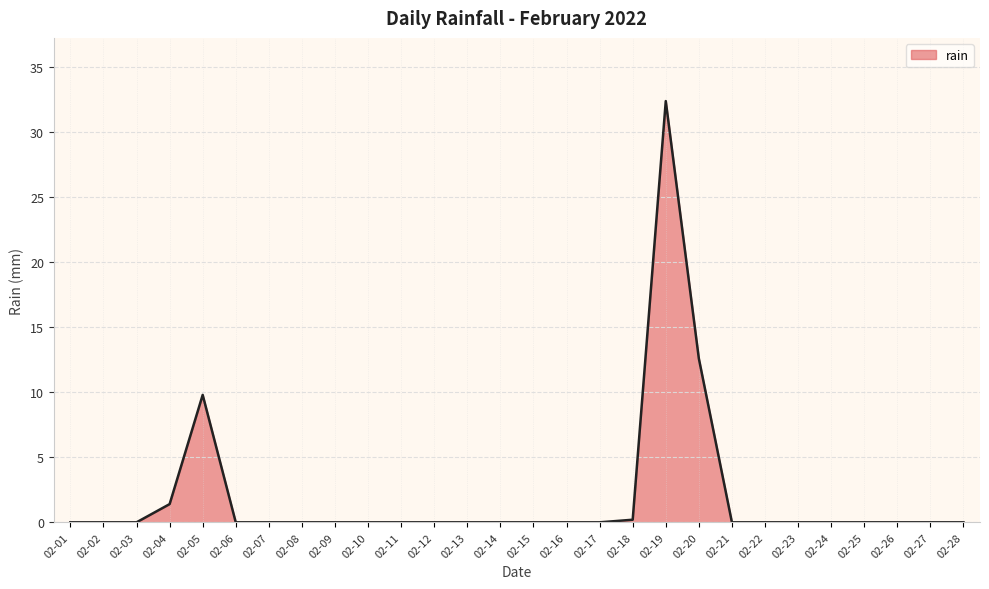

Which label corresponds to the largest value in the chart?

02-19